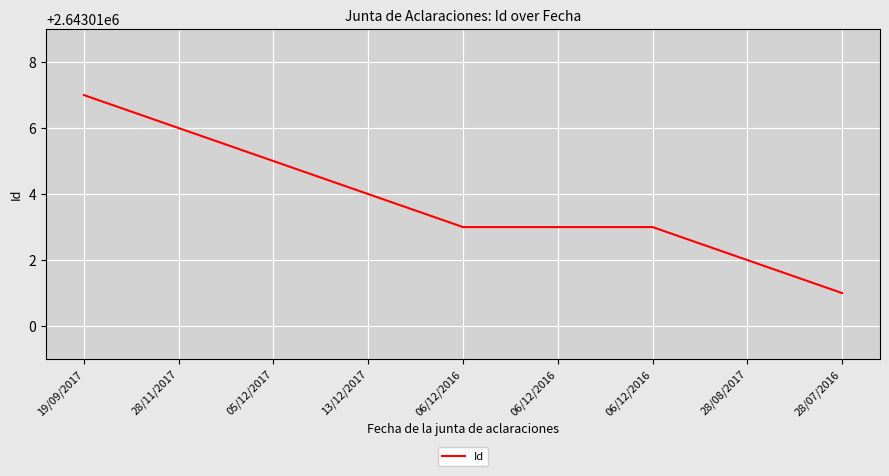

How many lines are shown in the chart?

1